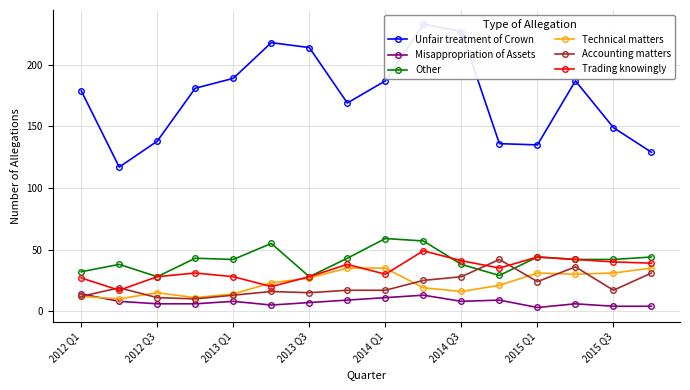

How many data points does each series have?

16